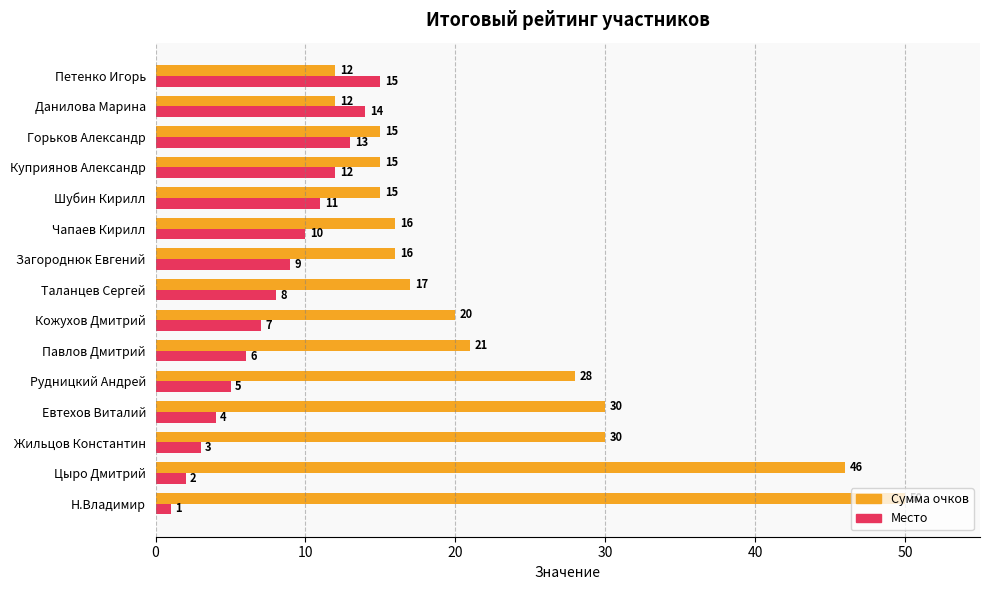

Which series has the largest total across all categories?

Сумма очков